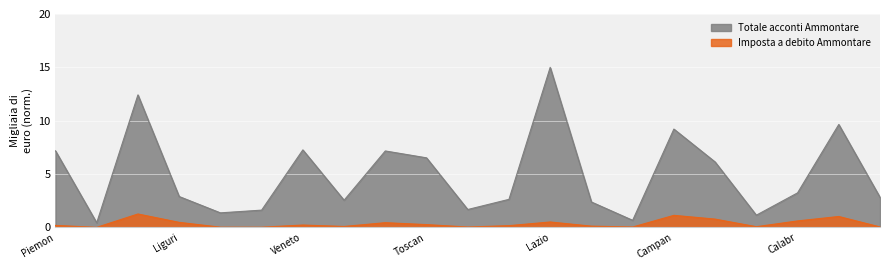

How many series are shown in this chart?

2